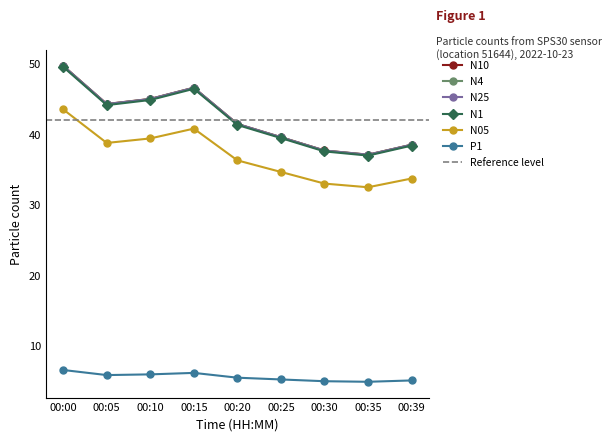

True or false: N1 has a value of 80.3 at 00:15.

False